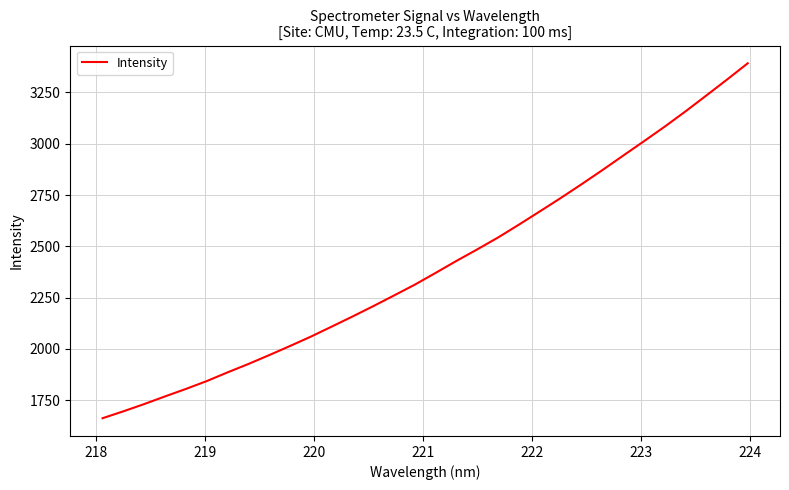

What is the greatest value displayed?

3392.3